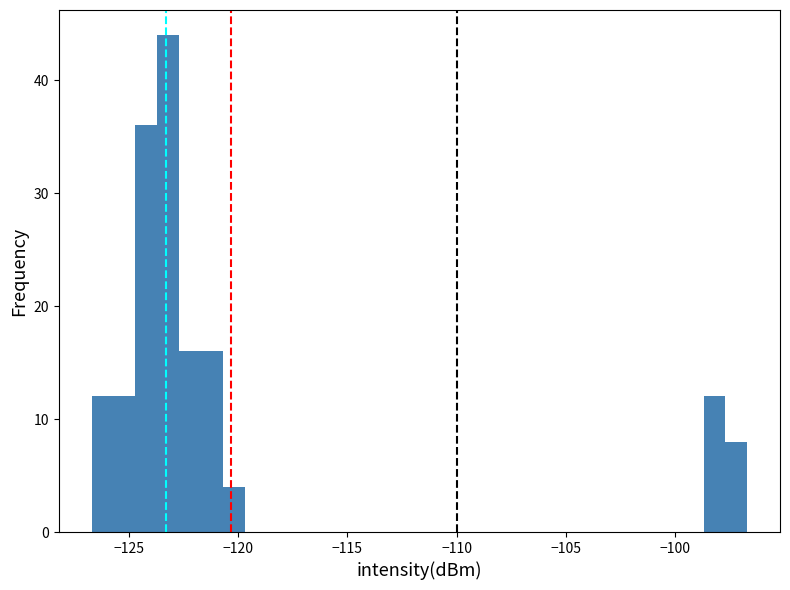

Around what value on the x-axis is the tallest bar? Give the approximate position of its centre, as read against the axis.

-123.0